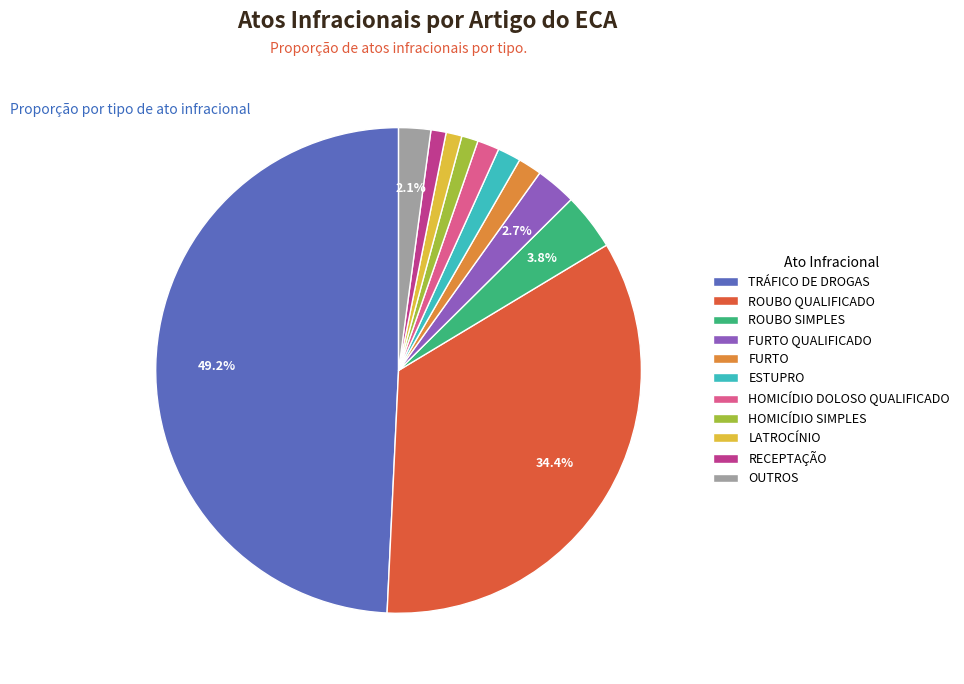

Combined, do ESTUPRO and FURTO account for over 50%?

No